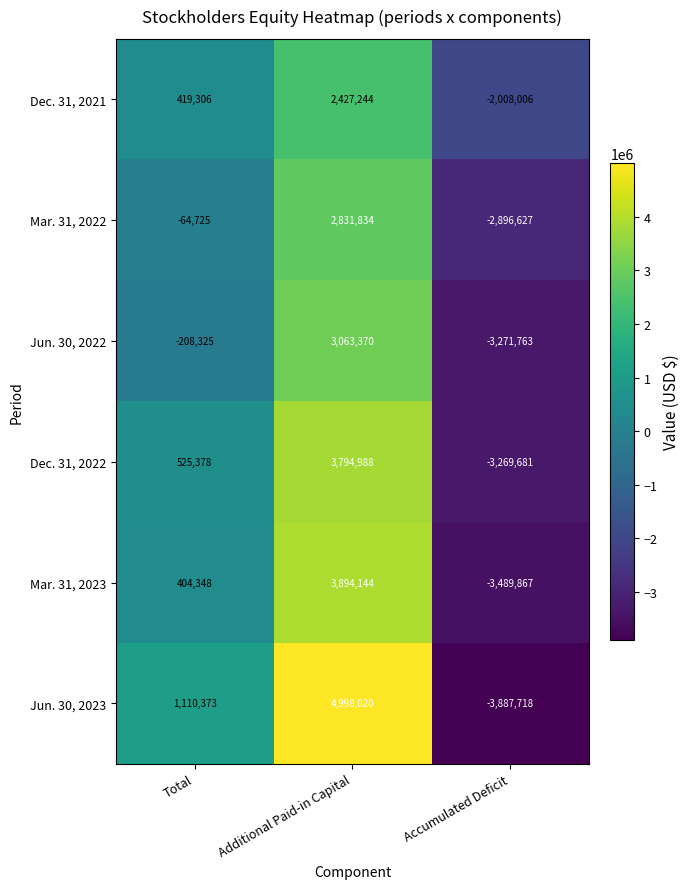

How many distinct data groups are displayed?

6